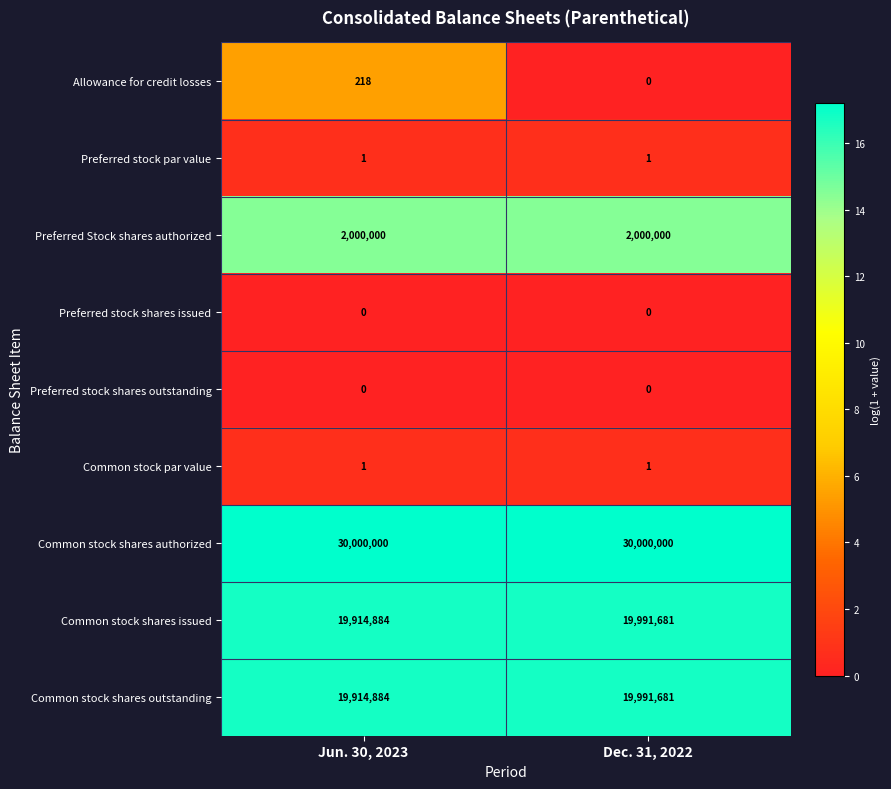

What is the difference between the highest and lowest values at Jun. 30, 2023?

30000000